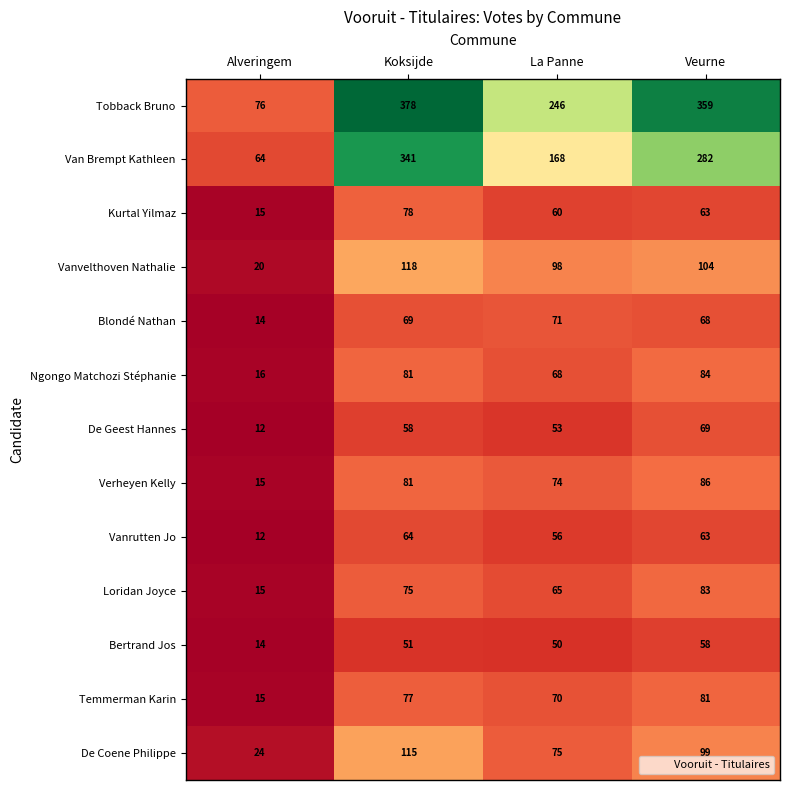

Which category has the lowest value across all series?

Alveringem